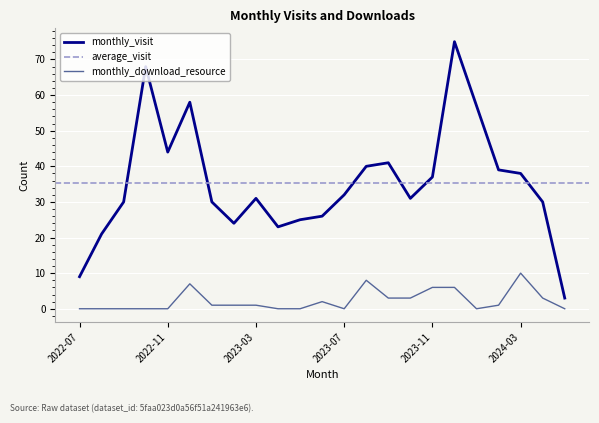

True or false: monthly_download_resource and monthly_visit intersect in this chart.

False